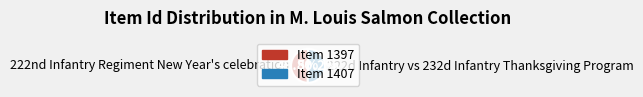

Is there any slice that represents more than half of the pie?

Yes